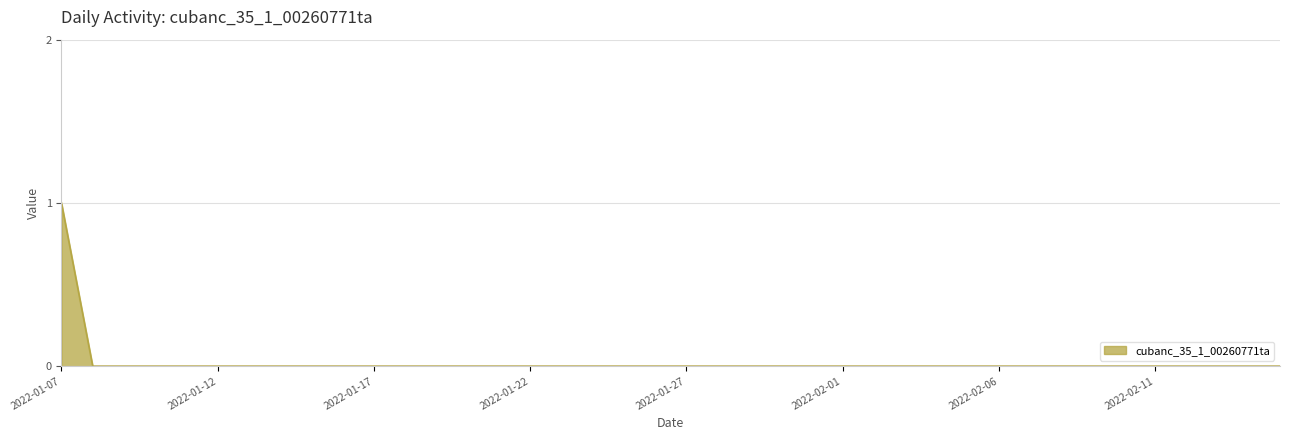

What is the maximum value shown in the chart?

1